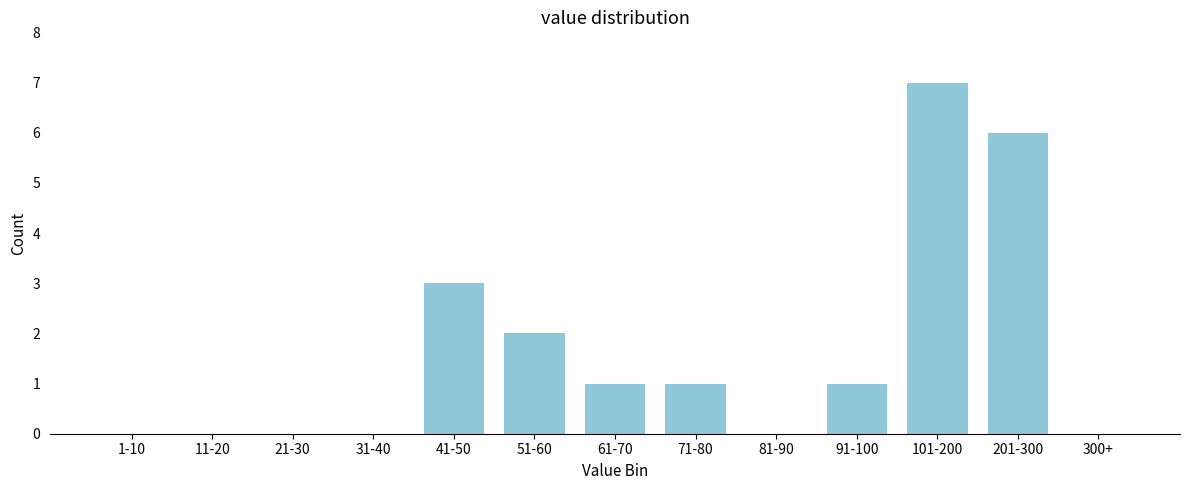

Reading left to right, what are all the values shown in this chart?

1-10=0	11-20=0	21-30=0	31-40=0	41-50=3	51-60=2	61-70=1	71-80=1	81-90=0	91-100=1	101-200=7	201-300=6	300+=0